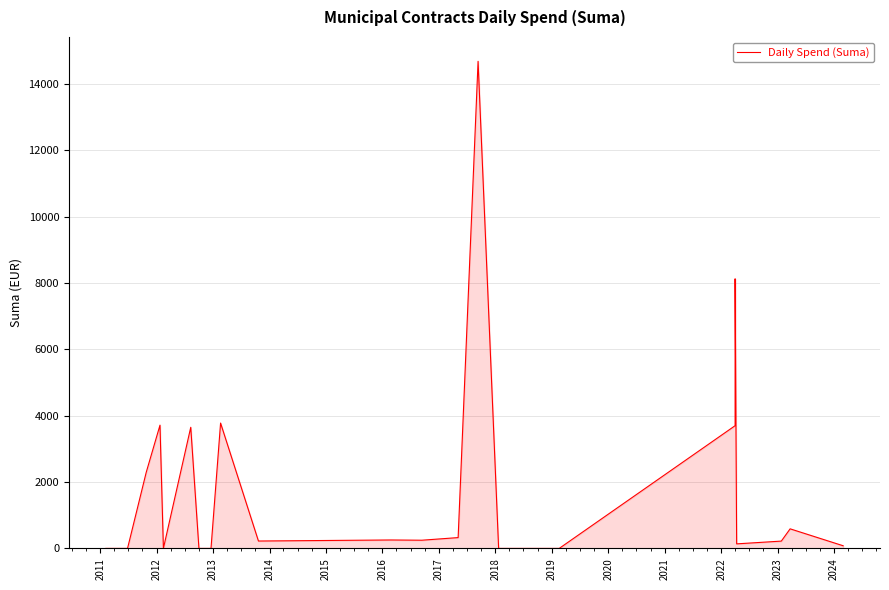

How many categories are shown in the chart?

32